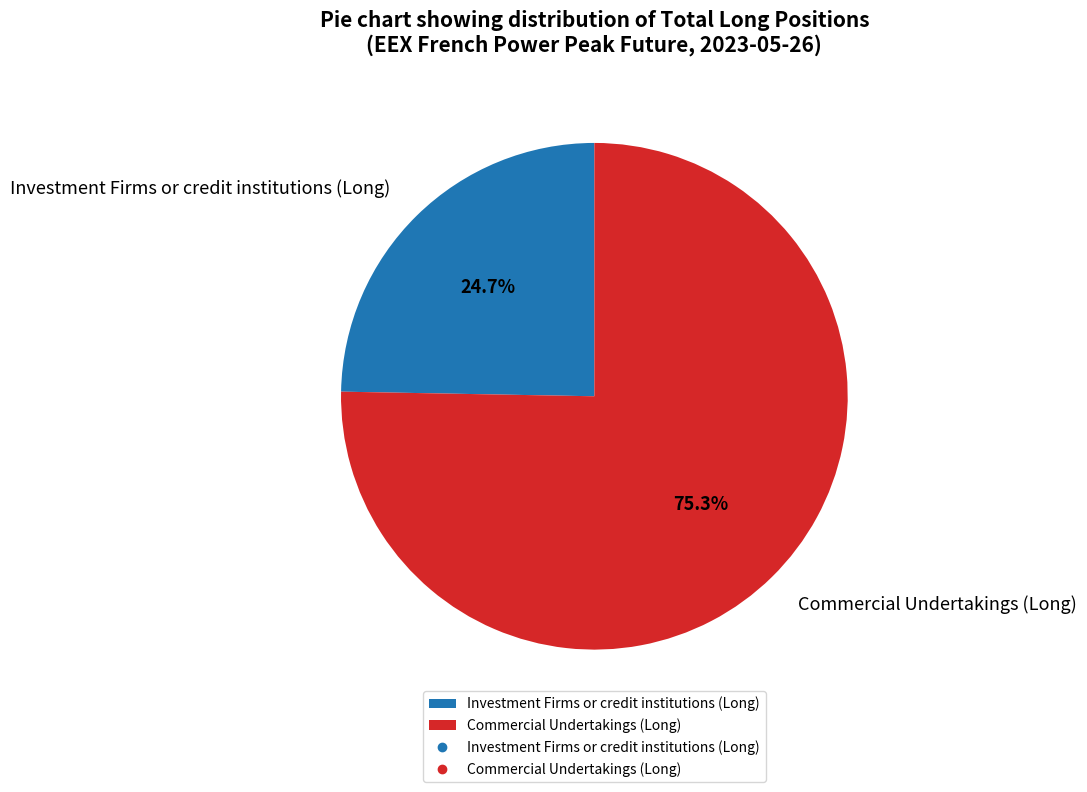

Which category has the smallest portion of the pie?

Investment Firms or credit institutions (Long)